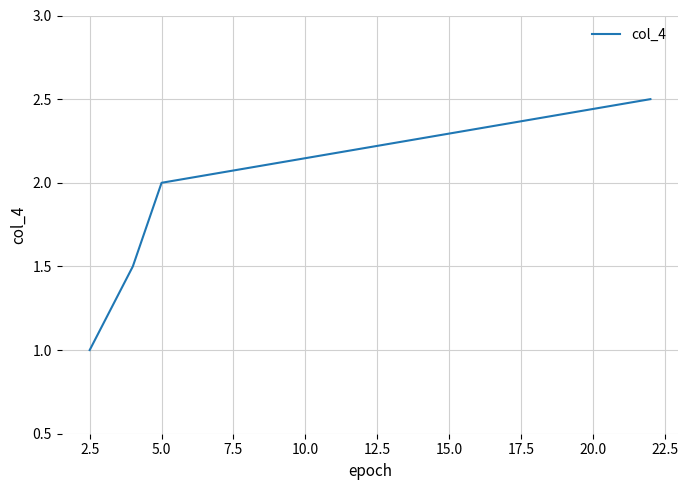

What is the average value?

1.8